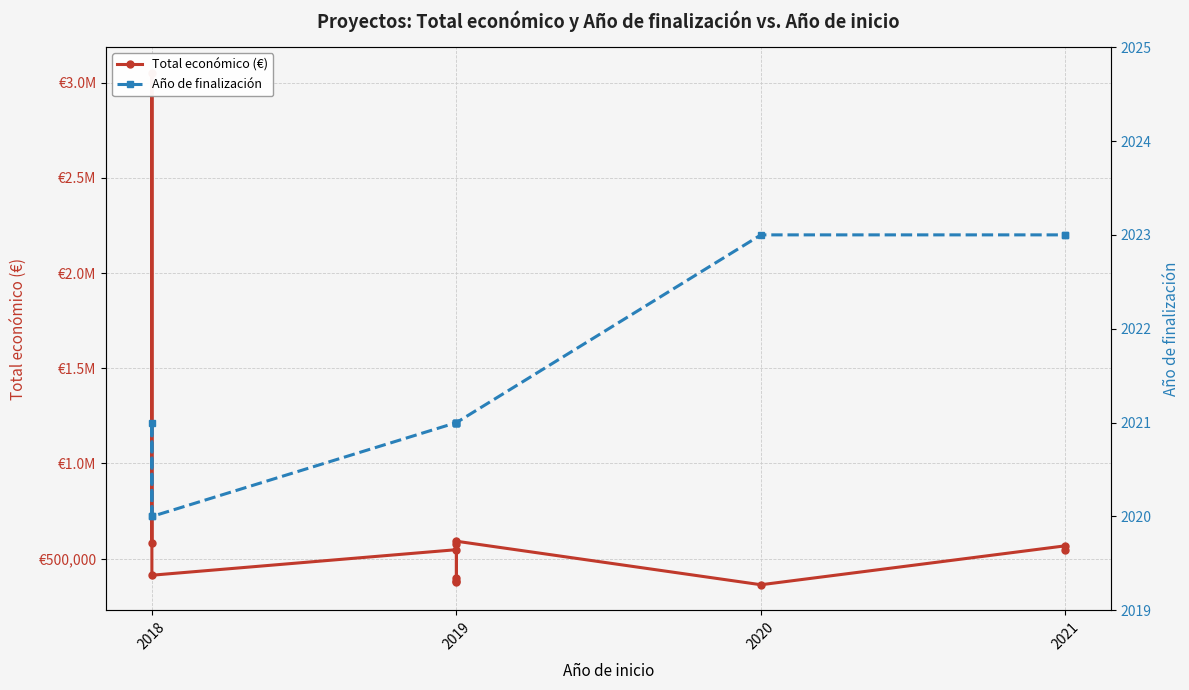

True or false: Total económico (€) has more than 2 points higher than both neighbors.

True